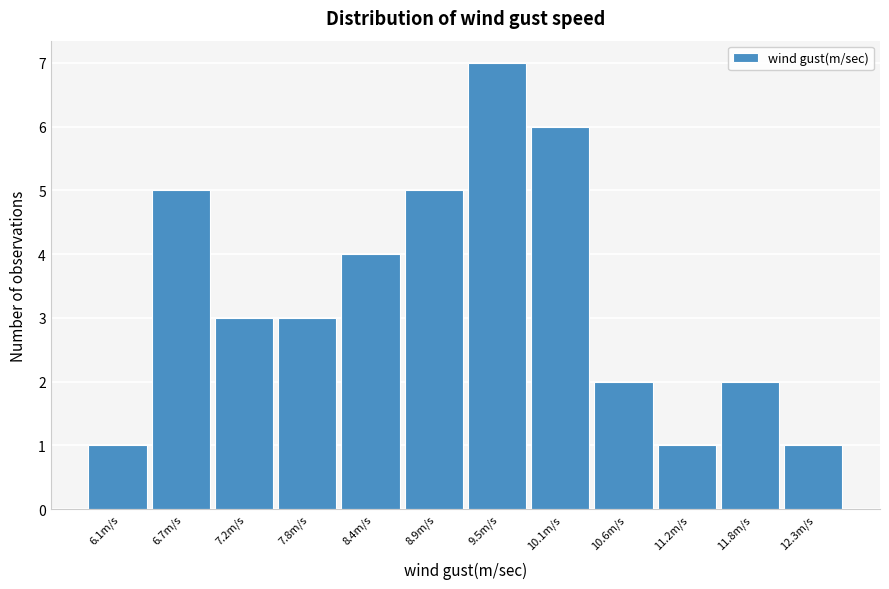

Reading left to right, what are all the values shown in this chart?

6.1m/s=1	6.7m/s=5	7.2m/s=3	7.8m/s=3	8.4m/s=4	8.9m/s=5	9.5m/s=7	10.1m/s=6	10.6m/s=2	11.2m/s=1	11.8m/s=2	12.3m/s=1